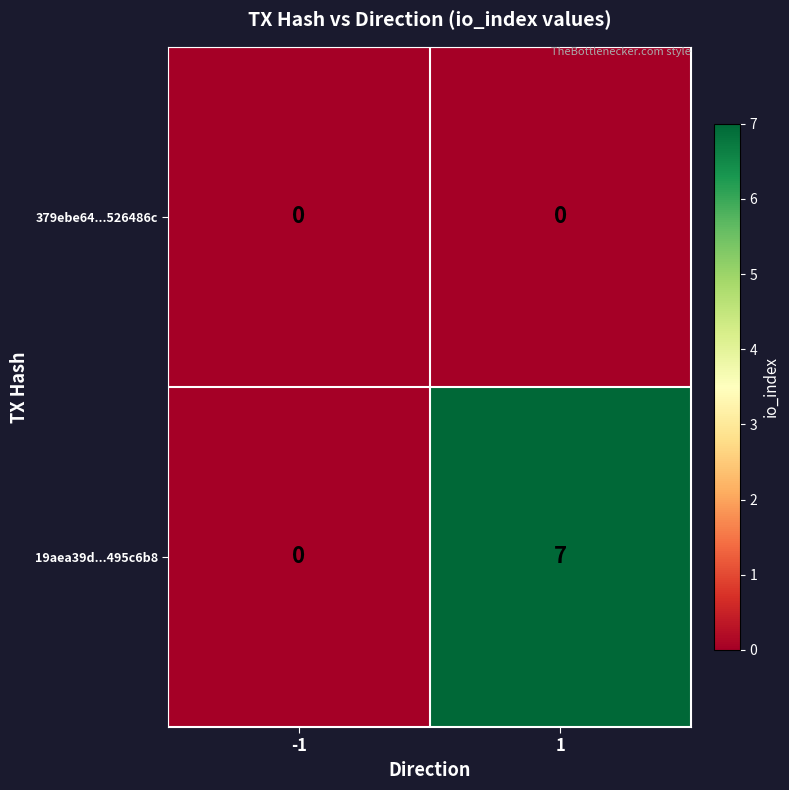

Between -1 and 1, which series saw the biggest shift?

19aea39d...495c6b8